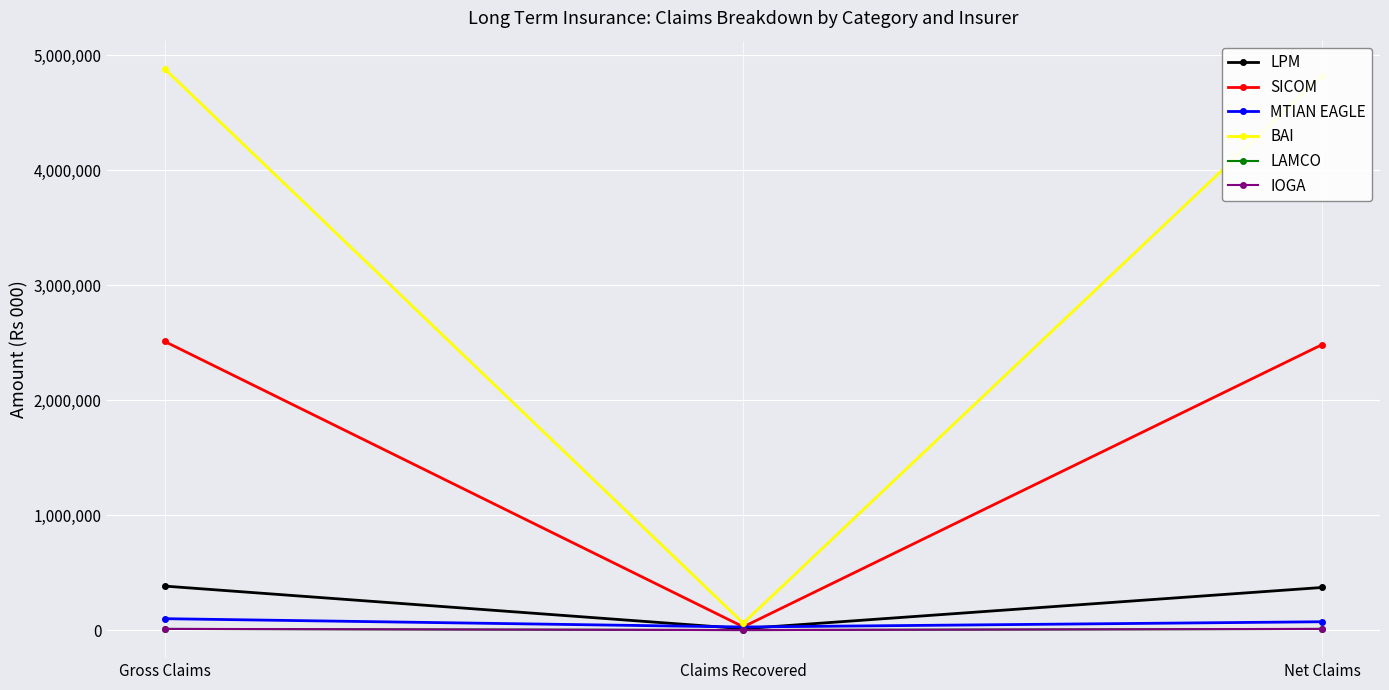

What is the greatest value displayed?

4883671.1